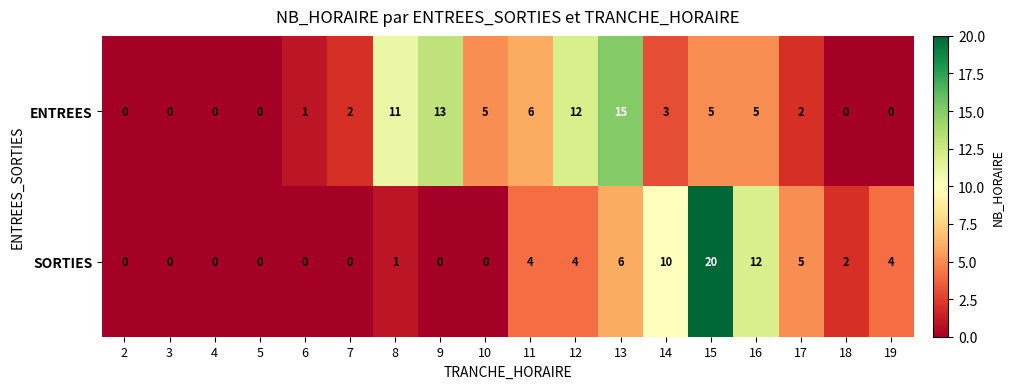

What is the sum of the ENTREES values at 19 and 12?

12